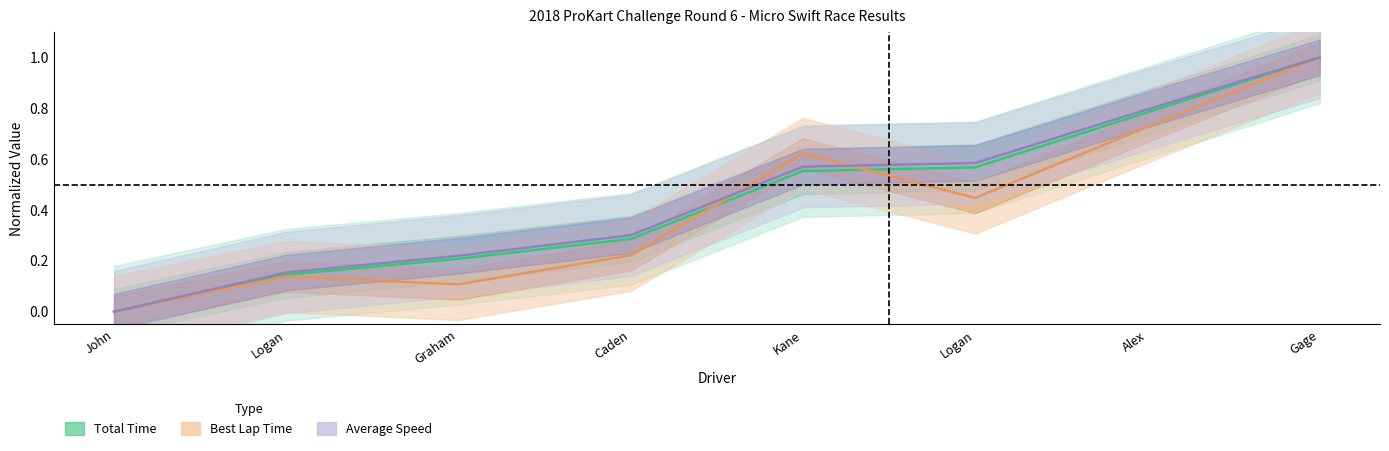

Rank the series by their average value, from highest to lowest.

Average Speed, Total Time, Best Lap Time